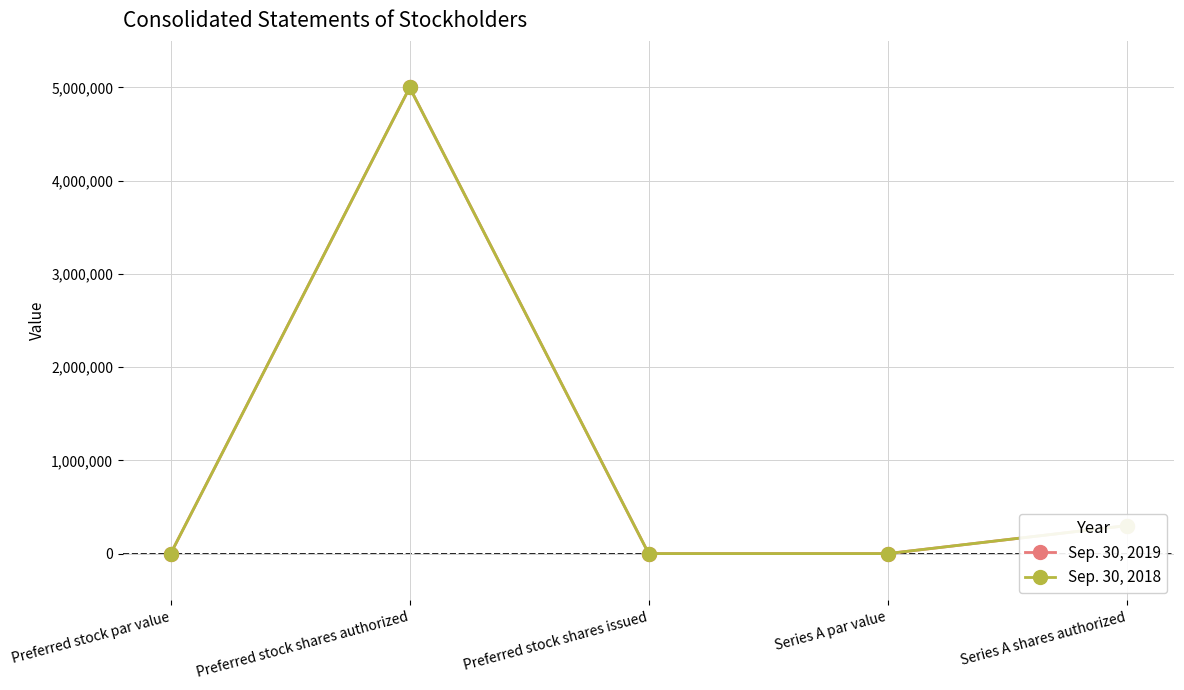

Is this an area chart (filled region under the line)?

No